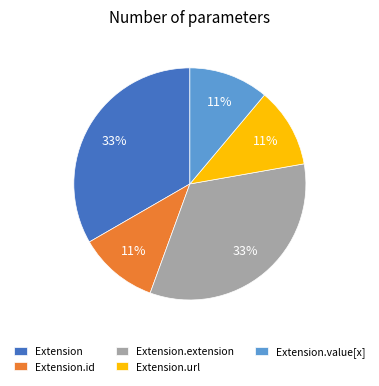

Is the sum of Extension and Extension.id greater than half?

No